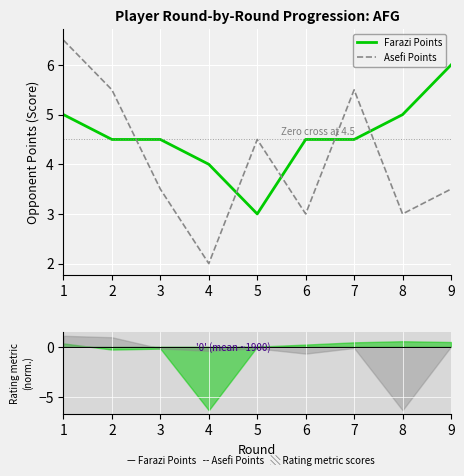

Which category has the highest value in the Farazi Points series?

9